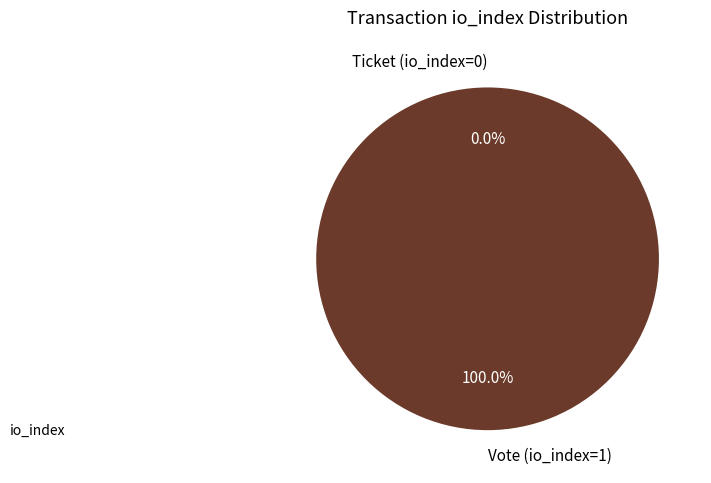

What is the change in value from Vote (io_index=1) to Ticket (io_index=0)?

-1